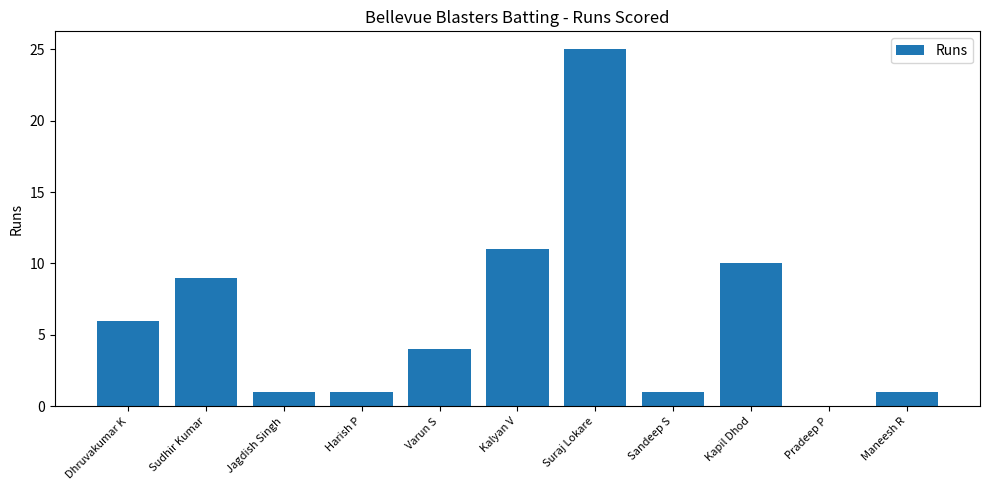

What is the change in value from Kalyan V to Suraj Lokare?

+14